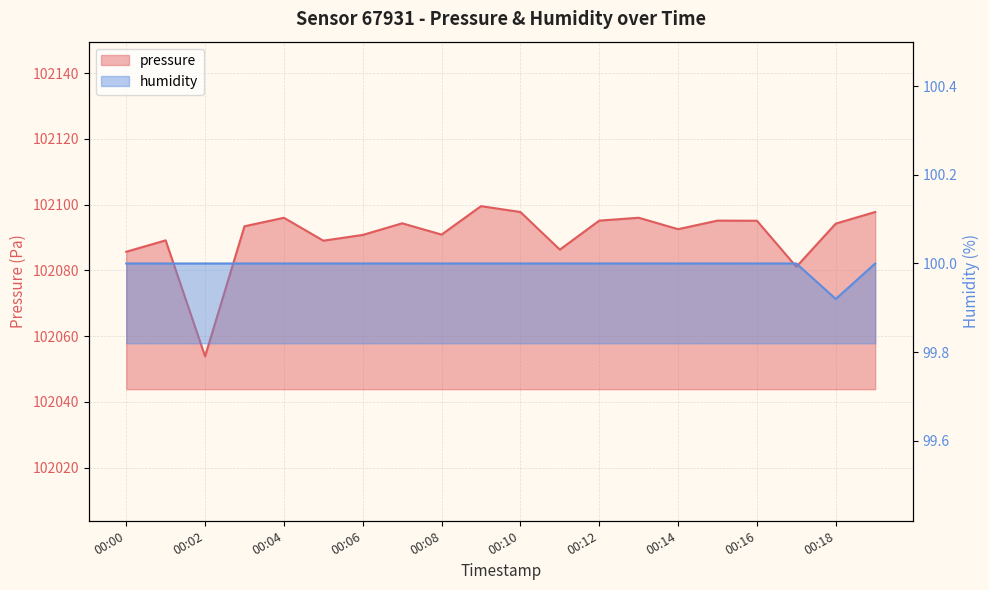

Reading left to right, list all the values displayed in this chart.

pressure: 102085.7	102089.1	102053.9	102093.4	102096.0	102089.0	102090.8	102094.3	102090.9	102099.5	102097.8	102086.3	102095.1	102096.0	102092.5	102095.1	102095.1	102081.1	102094.2	102097.8
humidity: 100.0	100.0	100.0	100.0	100.0	100.0	100.0	100.0	100.0	100.0	100.0	100.0	100.0	100.0	100.0	100.0	100.0	100.0	99.9	100.0